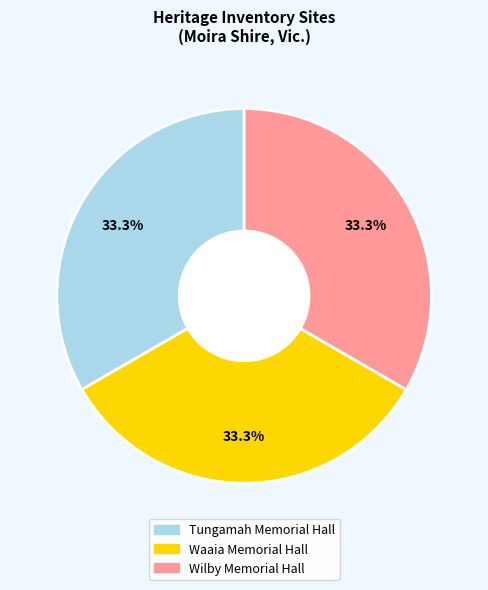

To the nearest percent, what portion does Waaia Memorial Hall represent?

33%